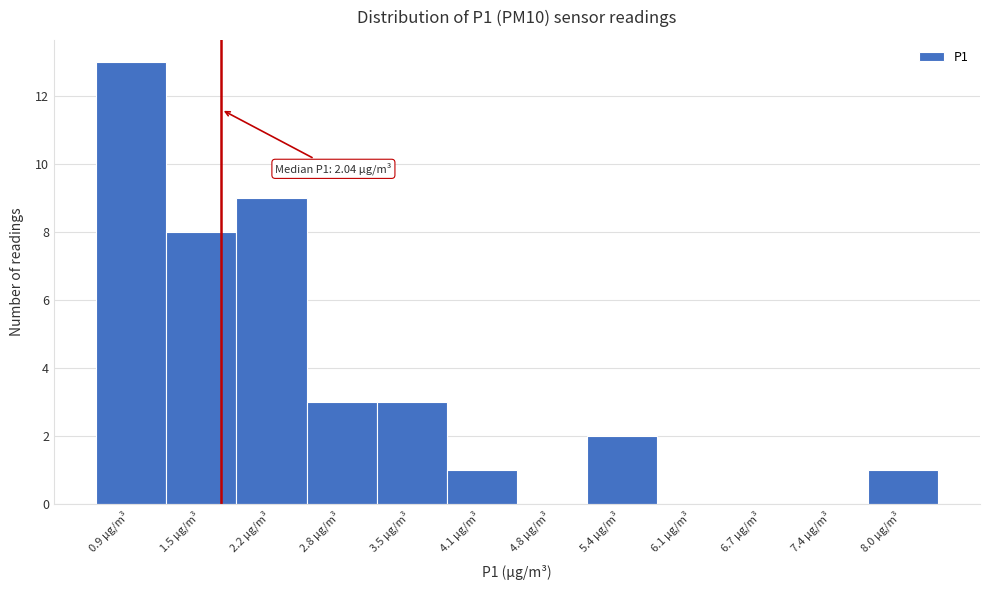

Reading left to right, transcribe all the data shown in this chart.

0.9 µg/m³=13	1.5 µg/m³=8	2.2 µg/m³=9	2.8 µg/m³=3	3.5 µg/m³=3	4.1 µg/m³=1	4.8 µg/m³=0	5.4 µg/m³=2	6.1 µg/m³=0	6.7 µg/m³=0	7.4 µg/m³=0	8.0 µg/m³=1